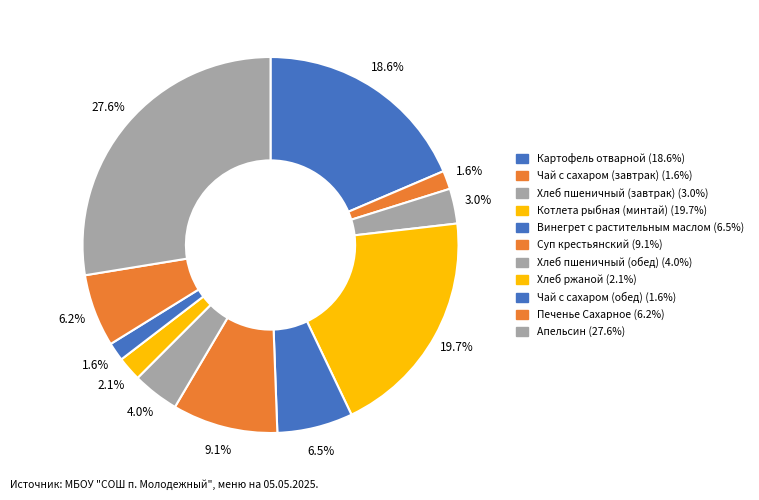

Does any single category account for the majority?

No